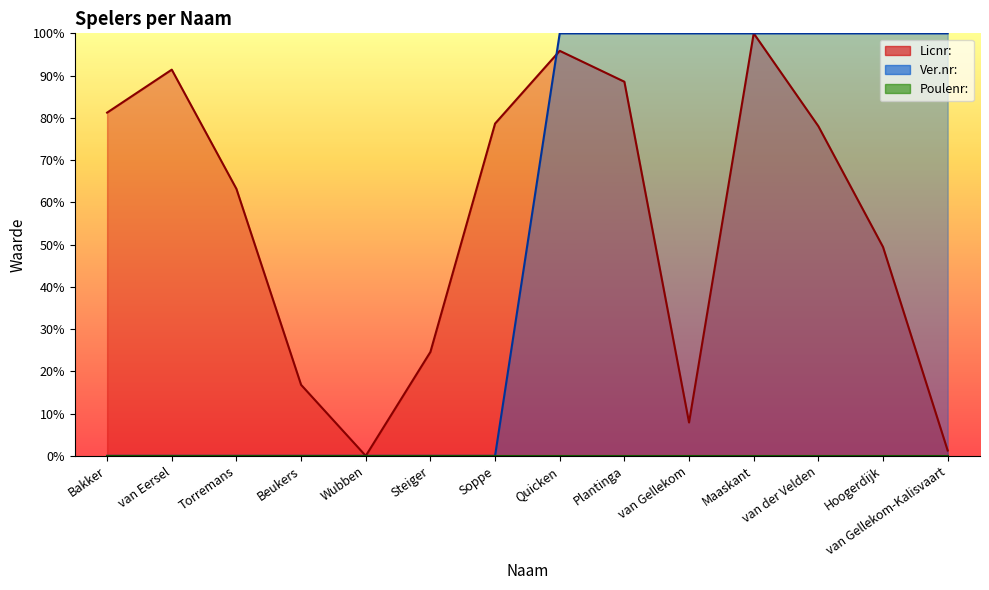

What is the average value of the Ver.nr: series?

50.0